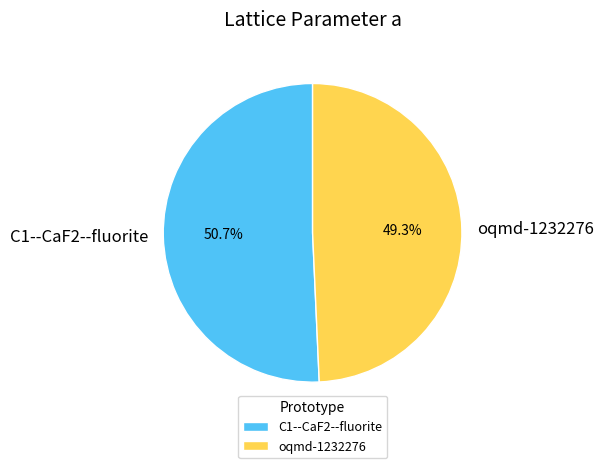

What is the majority slice?

C1--CaF2--fluorite